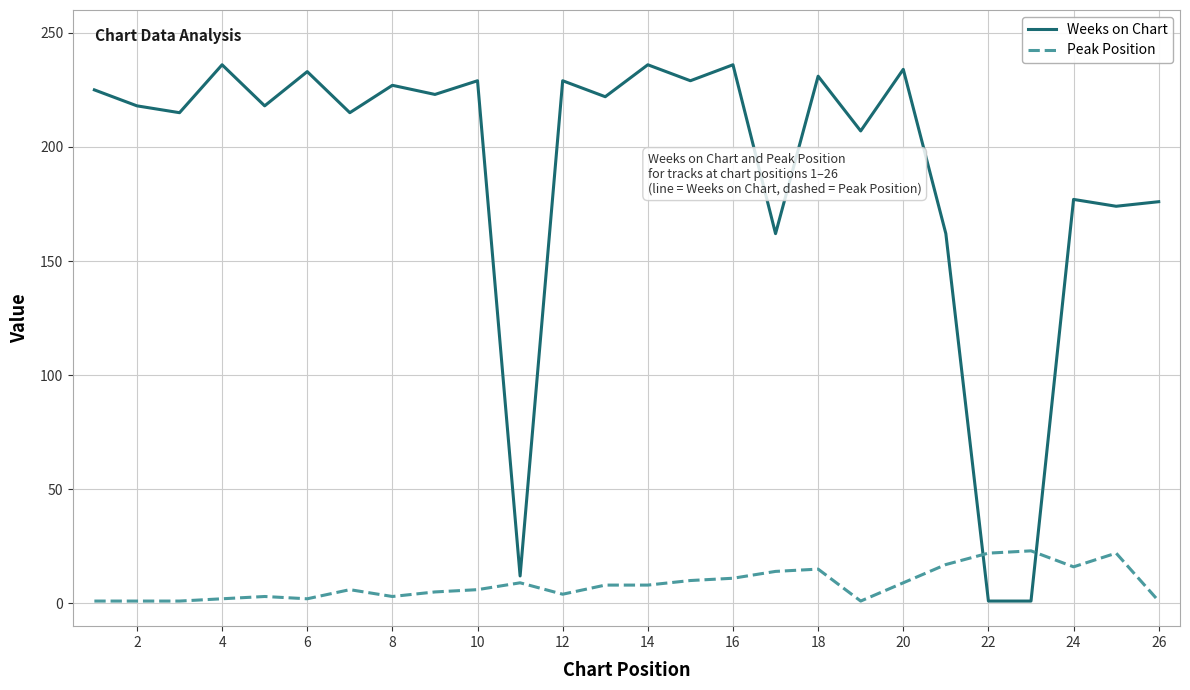

What is the greatest value displayed?

236